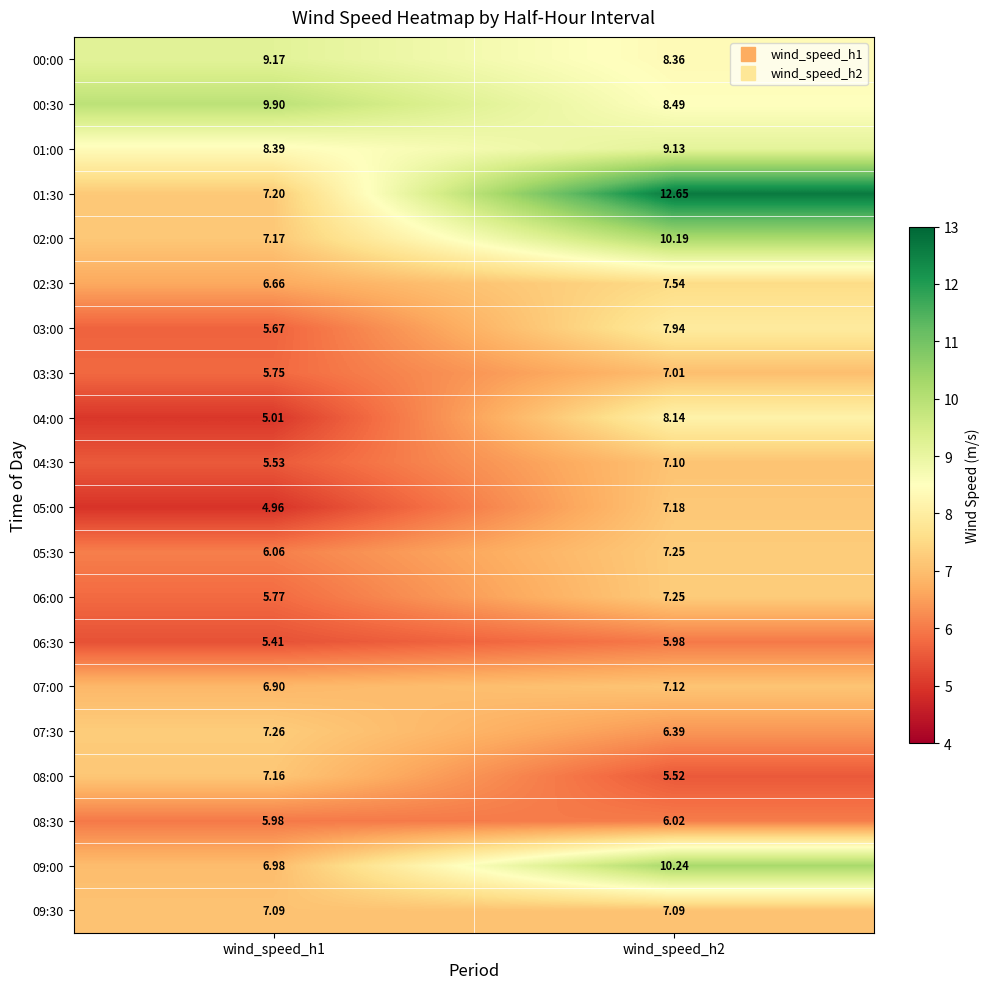

Is the value of 05:00 at wind_speed_h1 greater than the value of 00:30 at wind_speed_h2?

No